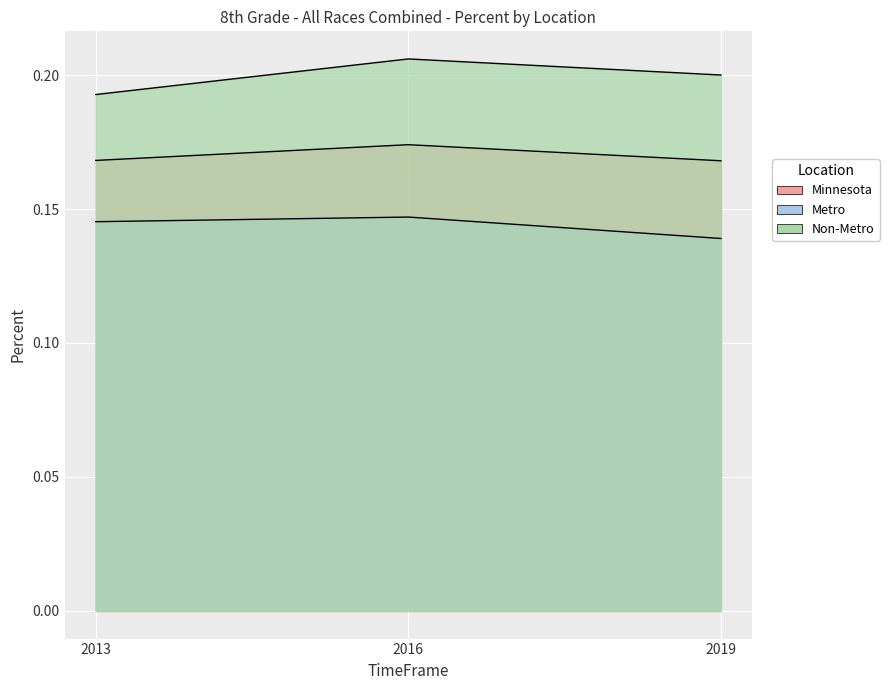

Reading right to left, extract all data points from this chart.

Minnesota: 2019=0.2	2016=0.2	2013=0.2
Metro: 2019=0.1	2016=0.1	2013=0.1
Non-Metro: 2019=0.2	2016=0.2	2013=0.2